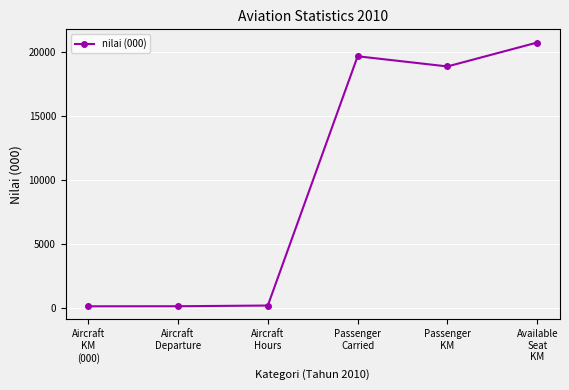

Is it true that the value at Passenger
KM is 18901.8?

True